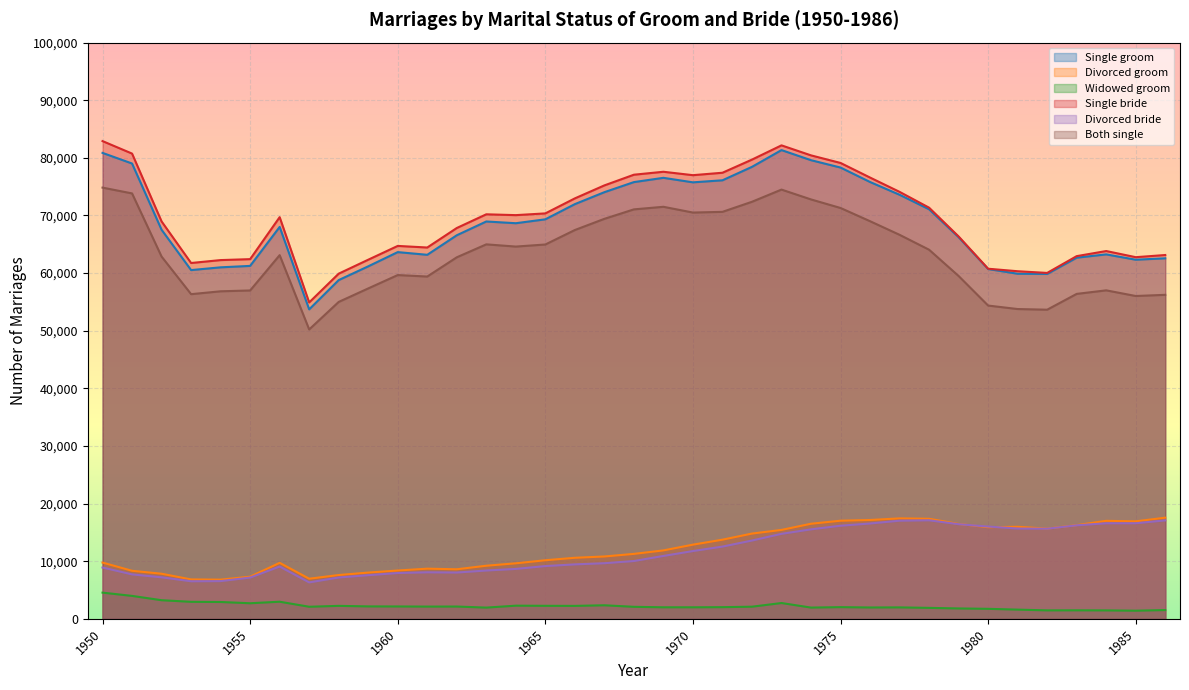

Where is Single groom nearest to the value 67527?

1952